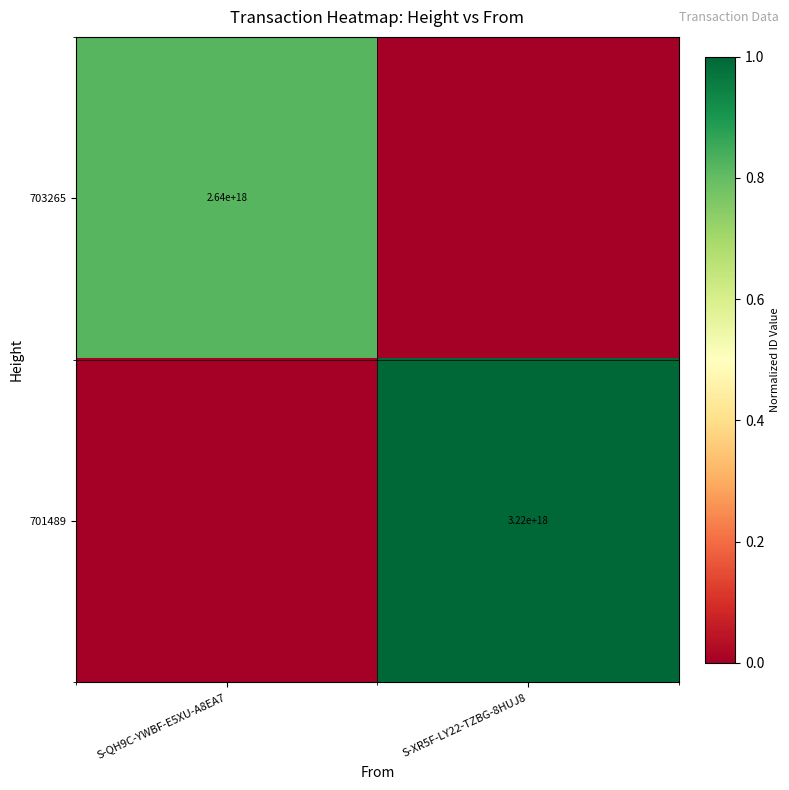

Is it true that 701489 equals 5131001411651923968 at S-XR5F-LY22-TZBG-8HUJ8?

False